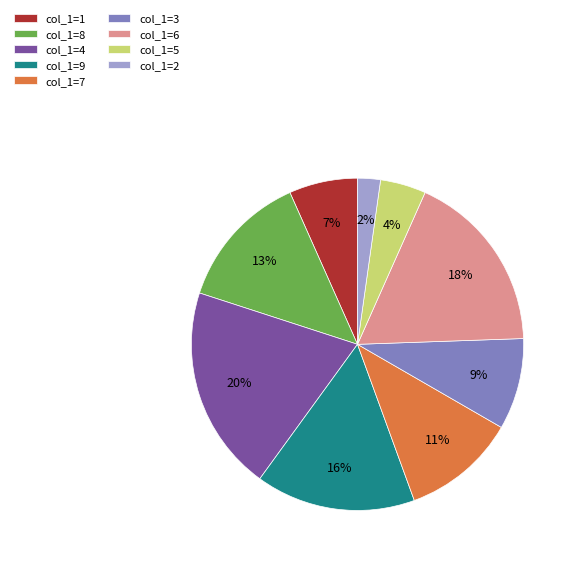

Is the sum of col_1=6 and col_1=7 greater than half?

No